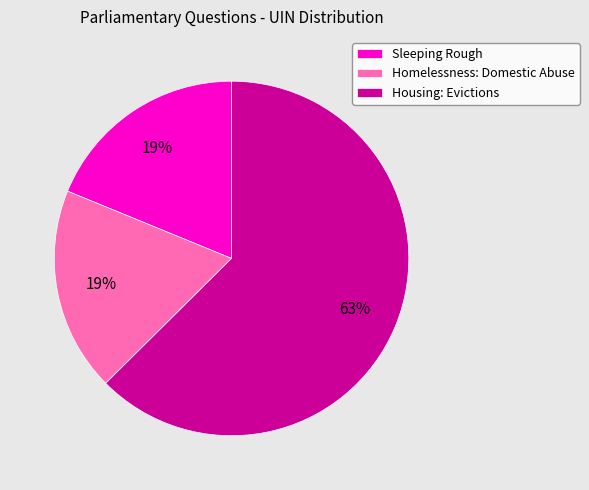

To the nearest percent, what is the difference between the largest and smallest slice percentages?

44%